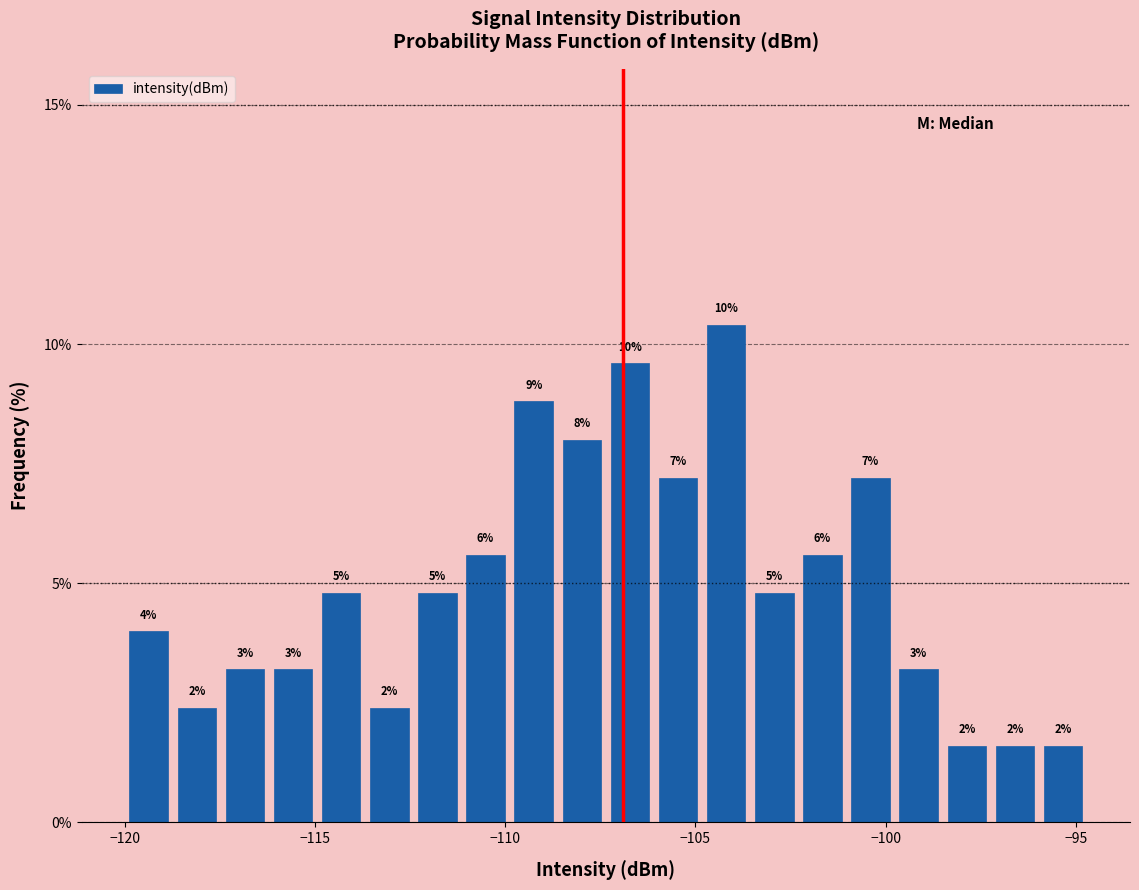

Around what value on the x-axis is the tallest bar? Give the approximate position of its centre, as read against the axis.

-104.0